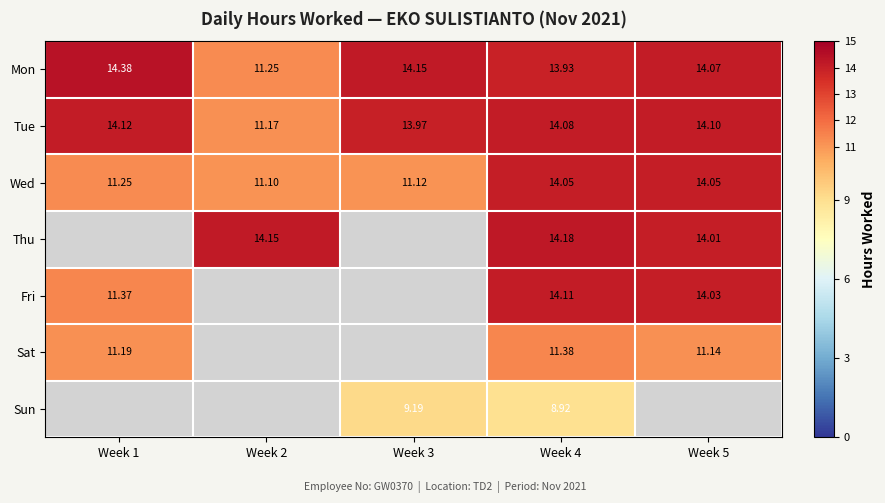

Is the value of Fri at Week 5 greater than the value of Wed at Week 1?

Yes